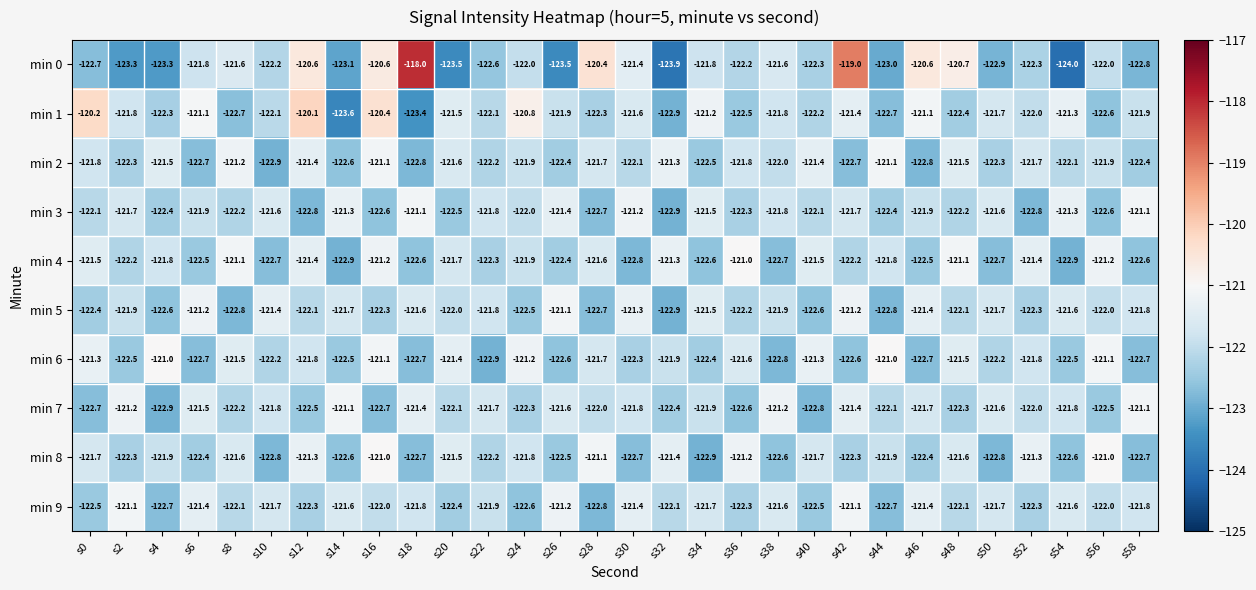

What is the minimum value for min 9?

-122.8